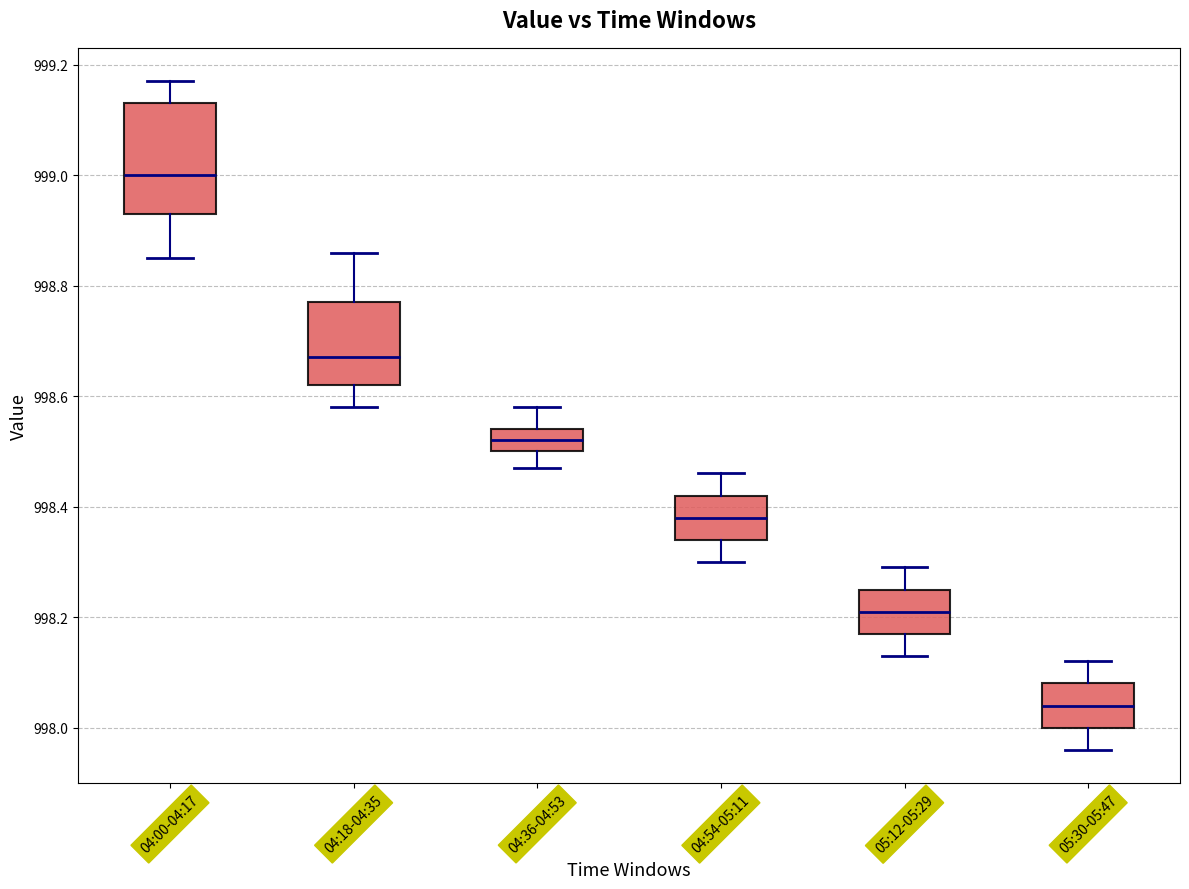

Reading left to right, transcribe this box plot: for each box, give where its median line is, the range the box spans, and where its two whiskers end, as read against the y-axis. The values are not printed on the chart, so give them approximately, as read against the axis.

04:00-04:17: median 999.00, box 998.94 to 999.14, whiskers 998.86 to 999.18
04:18-04:35: median 998.68, box 998.62 to 998.78, whiskers 998.58 to 998.86
04:36-04:53: median 998.52, box 998.50 to 998.54, whiskers 998.48 to 998.58
04:54-05:11: median 998.38, box 998.34 to 998.42, whiskers 998.30 to 998.46
05:12-05:29: median 998.22, box 998.18 to 998.26, whiskers 998.14 to 998.30
05:30-05:47: median 998.04, box 998.00 to 998.08, whiskers 997.96 to 998.12